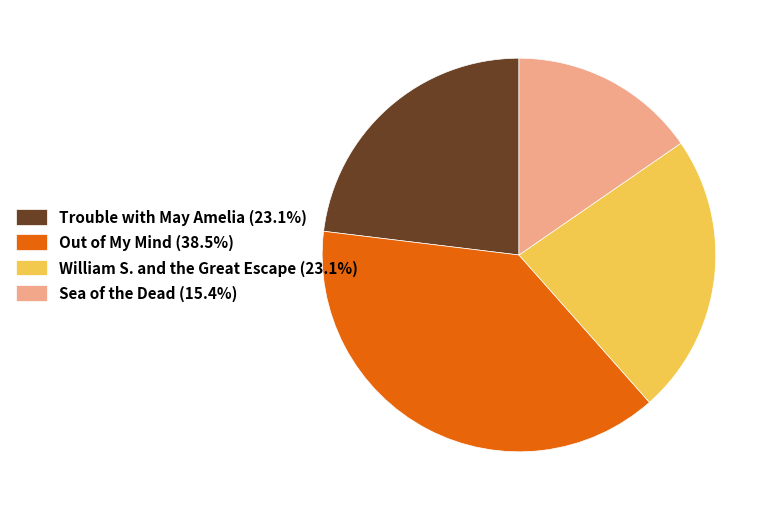

Count the number of slices in the pie.

4